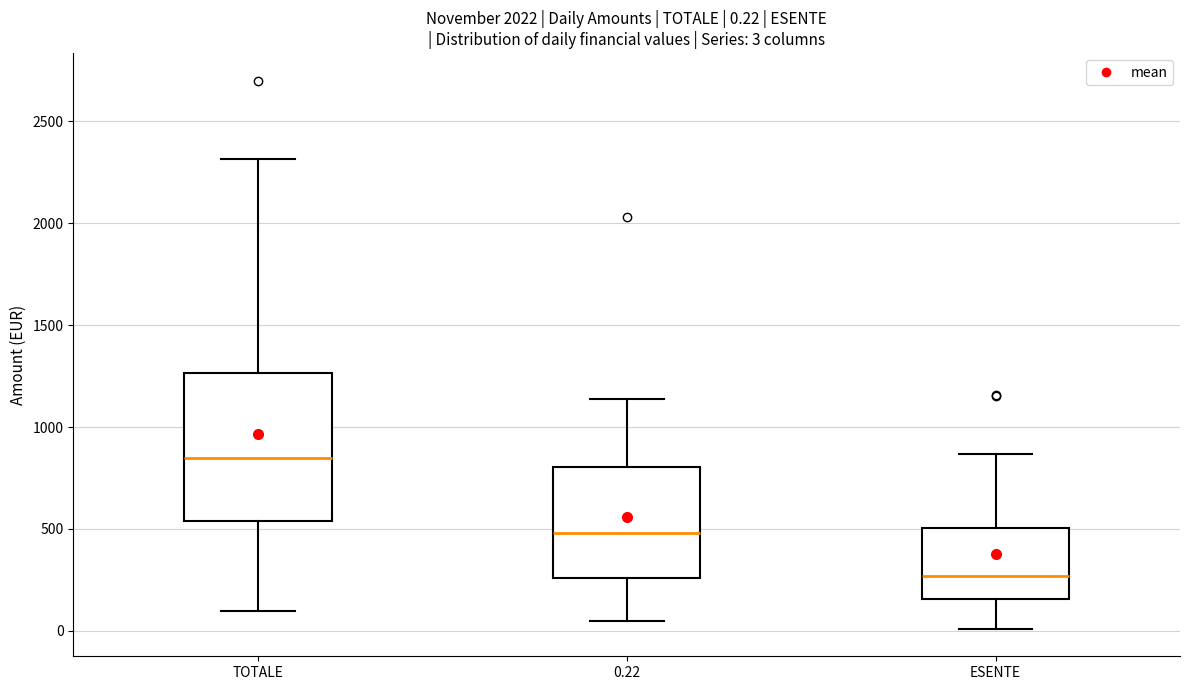

Which box's median line is the lowest?

ESENTE